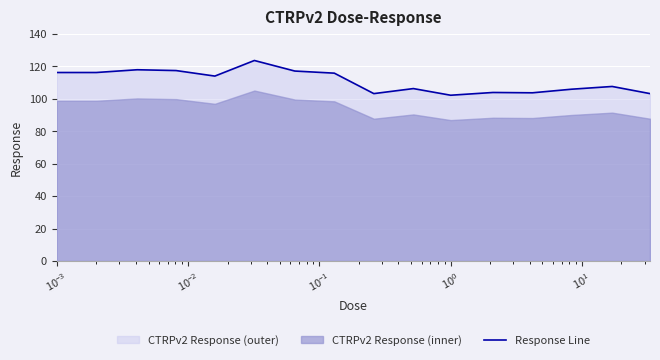

What is the maximum value shown in the chart?

123.5